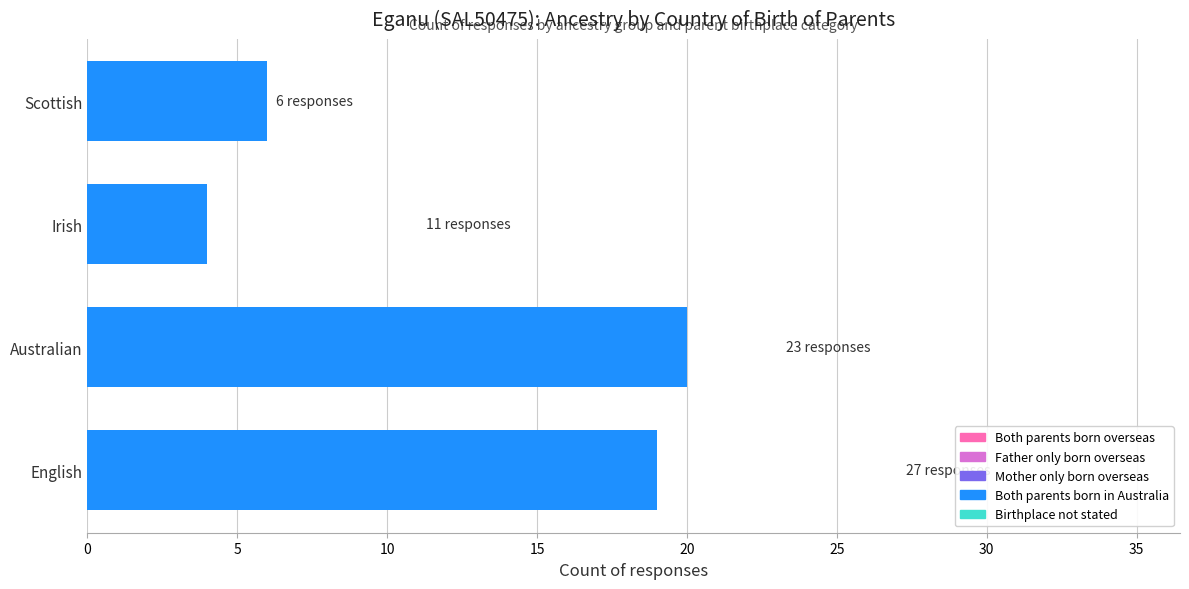

What is the average value of the Birthplace not stated series?

0.7